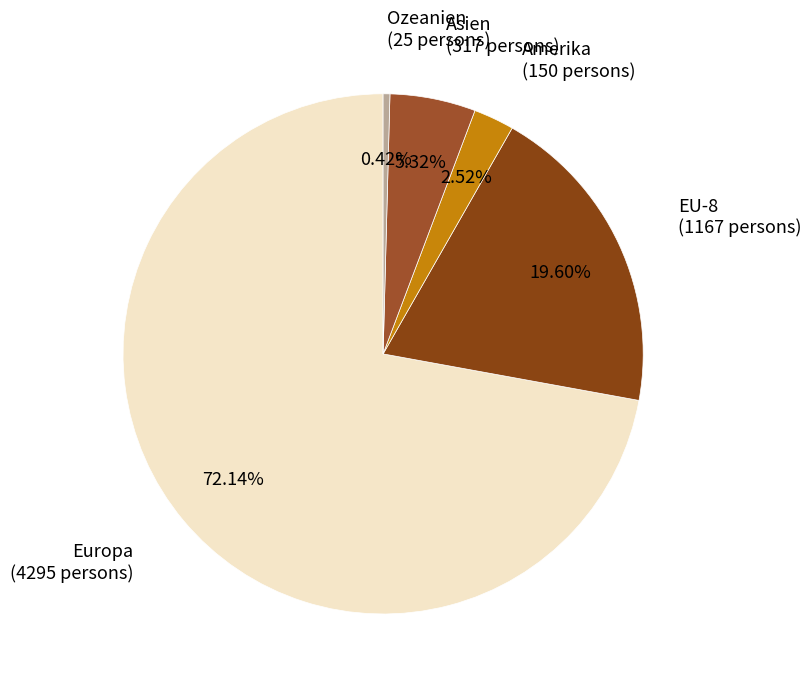

How many segments does this pie chart have?

5